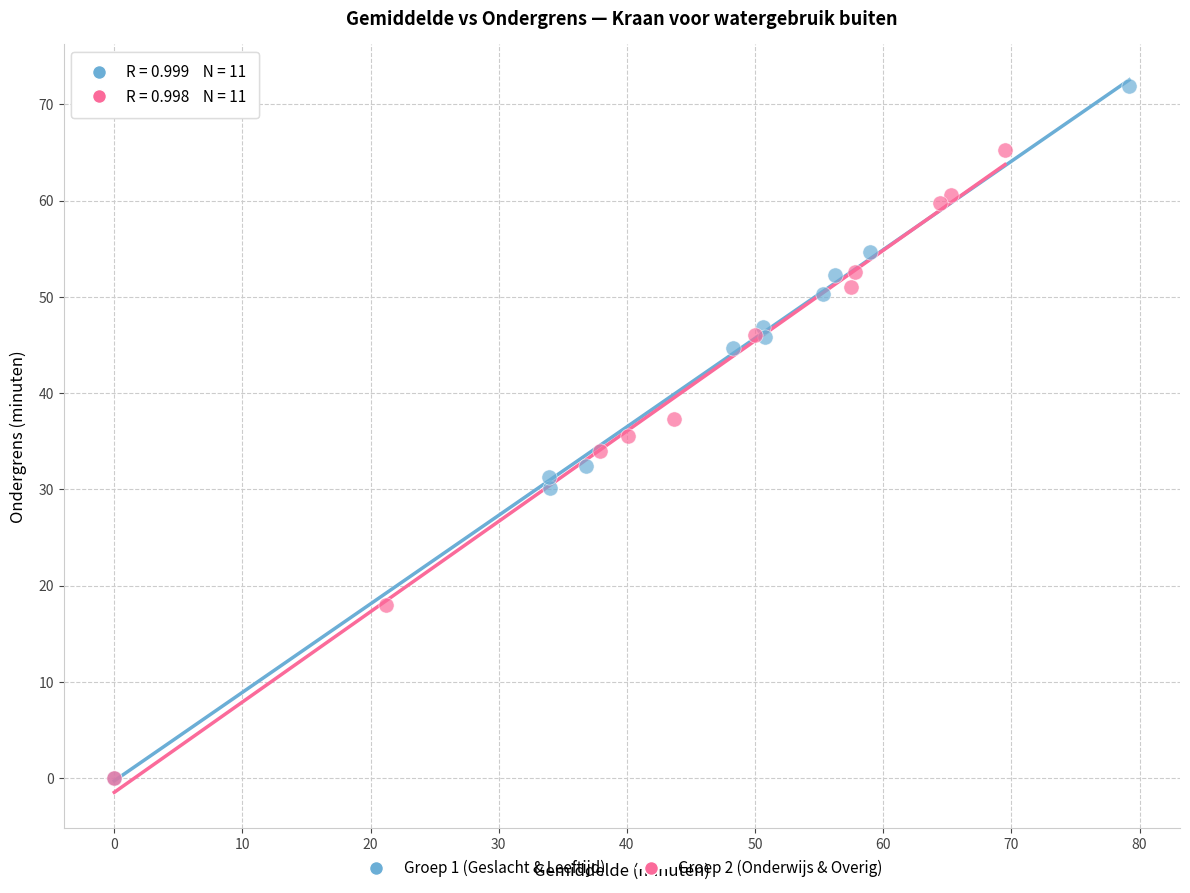

Which series reaches the maximum Y coordinate?

Groep 1 (Geslacht & Leeftijd)